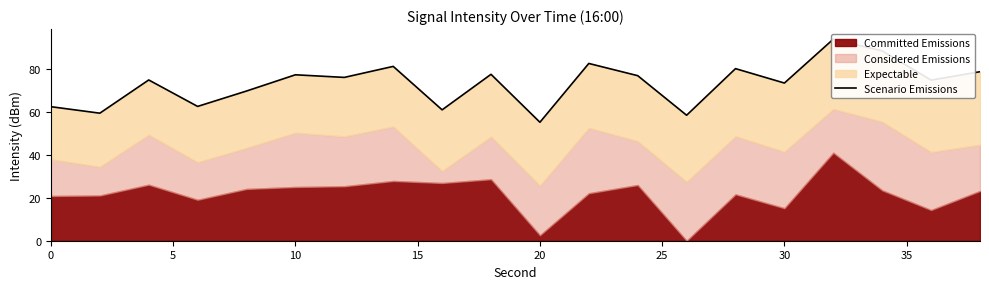

How many points are higher than both their immediate neighbors (excluding endpoints)?

7